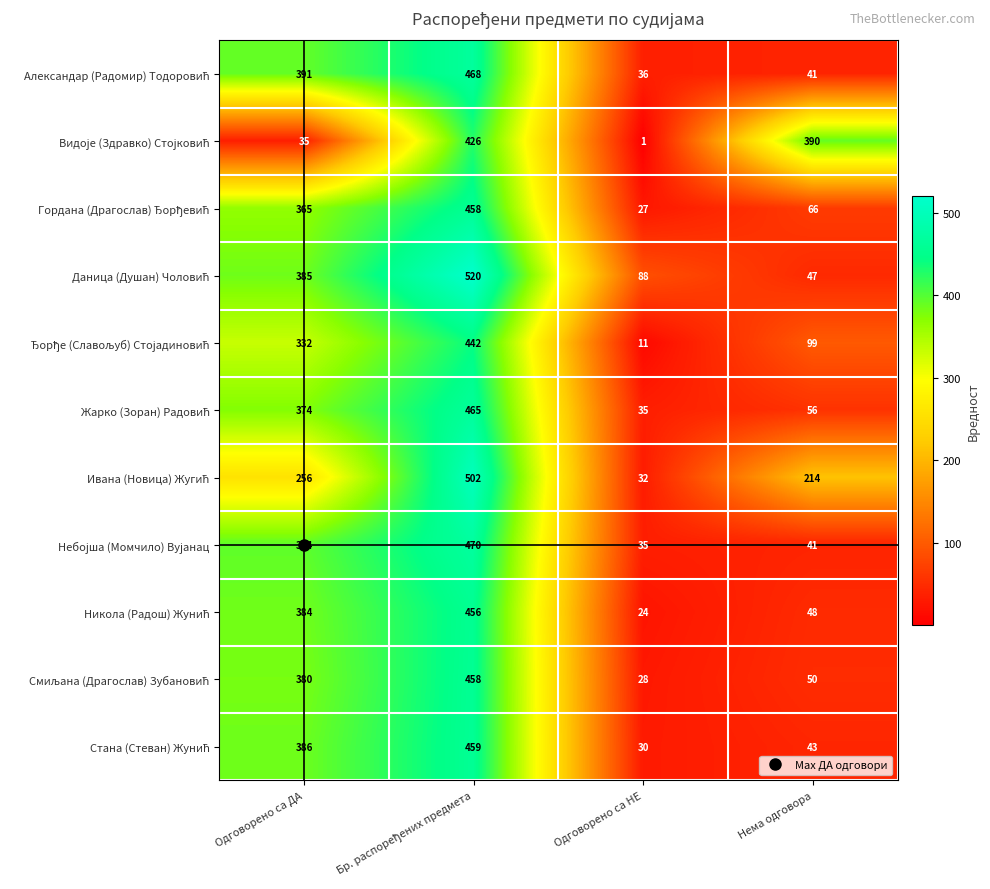

What is the total value across all series at Одговорено са НЕ?

347